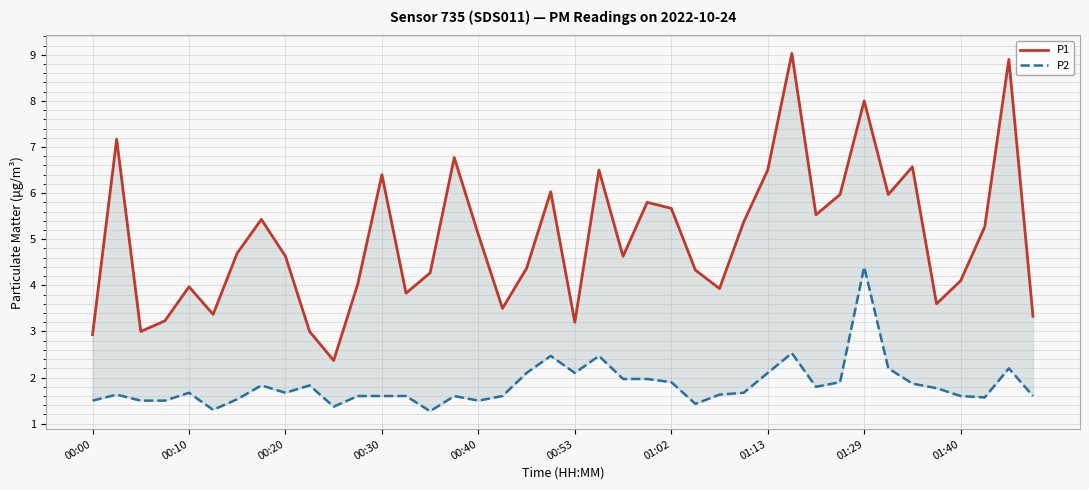

True or false: P2 has a value of 0.9 at 37.

False